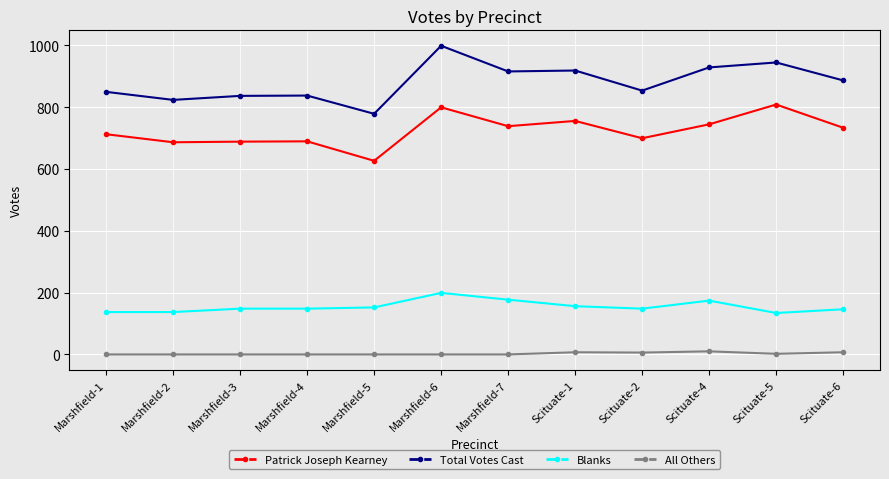

The value of Blanks at Marshfield-3 is 30. True or false?

False